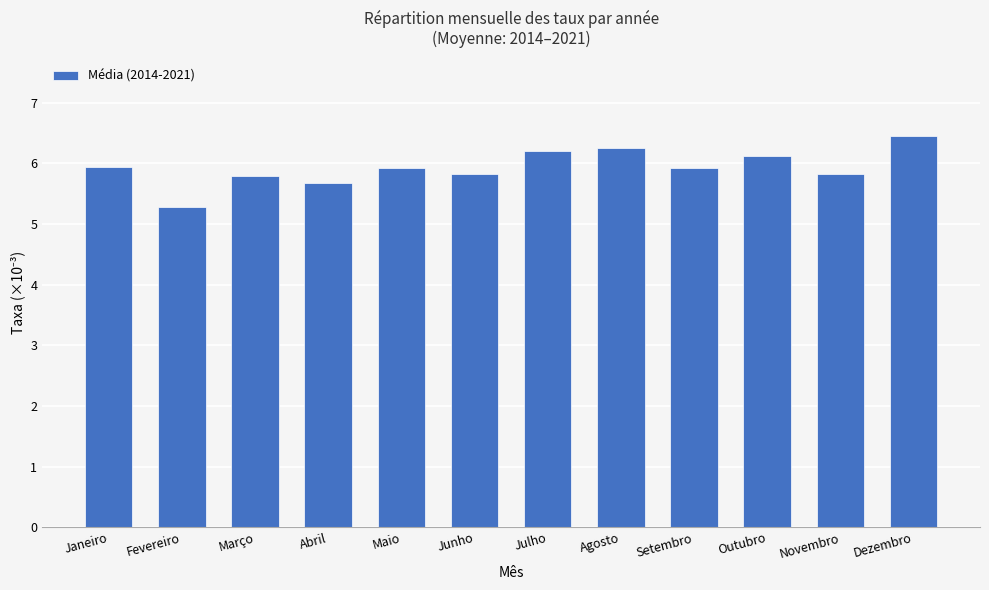

What is the difference between the maximum and minimum values?

1.2